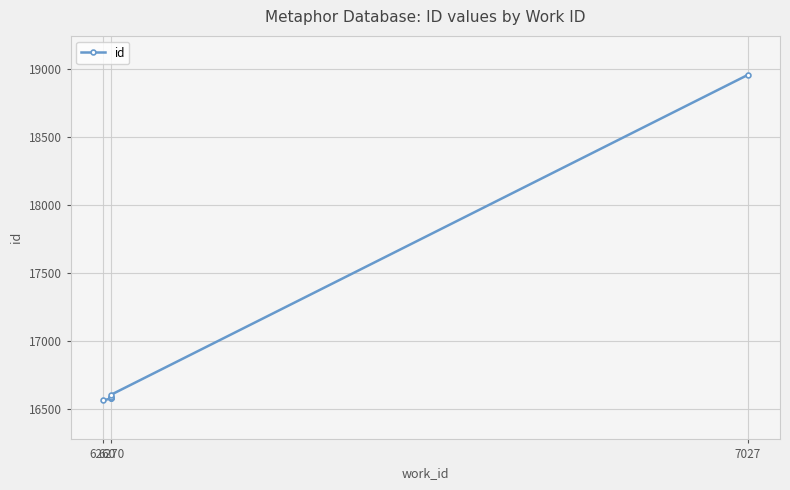

The chart shows a value of 6000 at 6270. True or false?

False